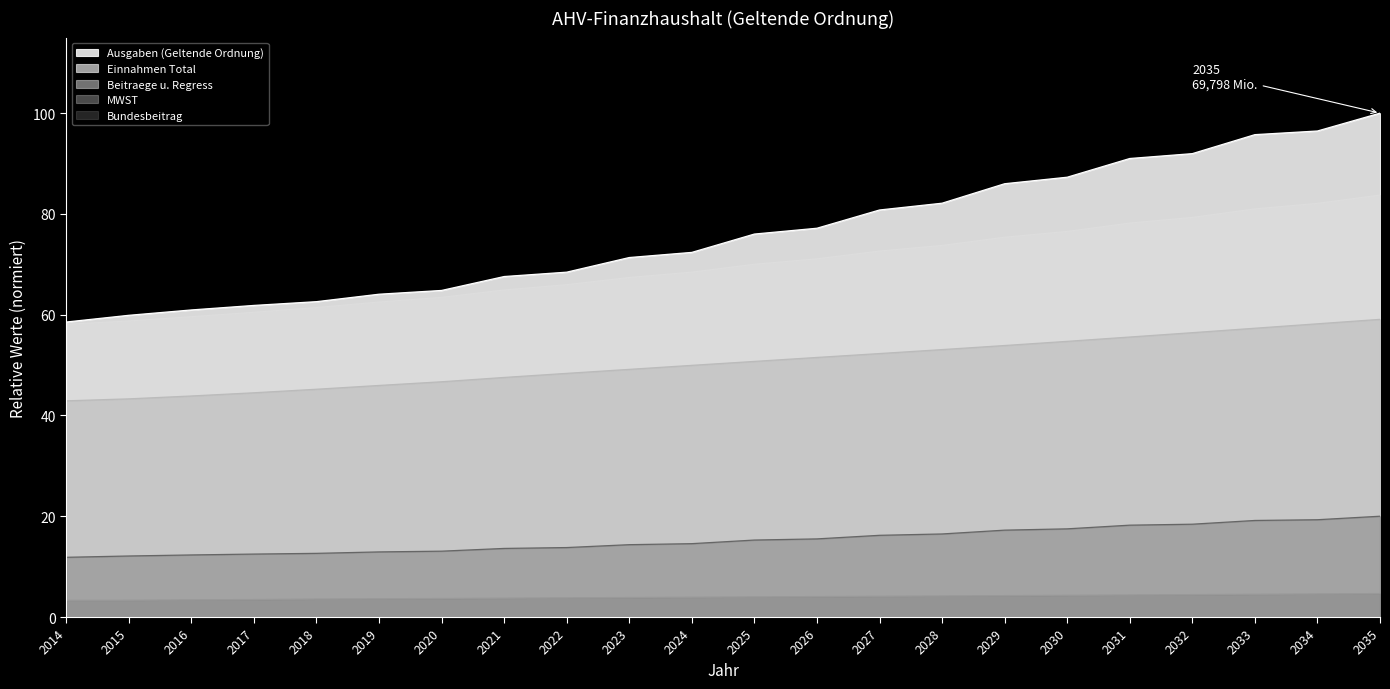

The Ausgaben (Geltende Ordnung) series shows 143.5 at 2029. True or false?

False